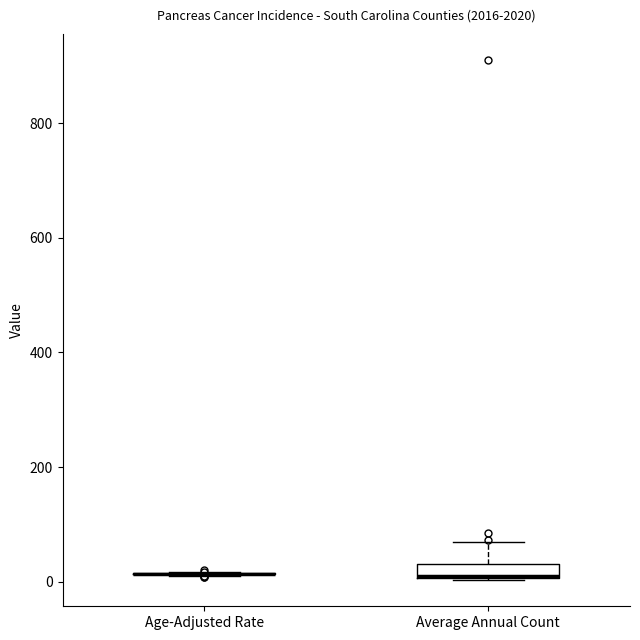

Where is the upper edge of the box for Average Annual Count on the y-axis? The values are not printed on the chart, so give them approximately, as read against the axis.

40